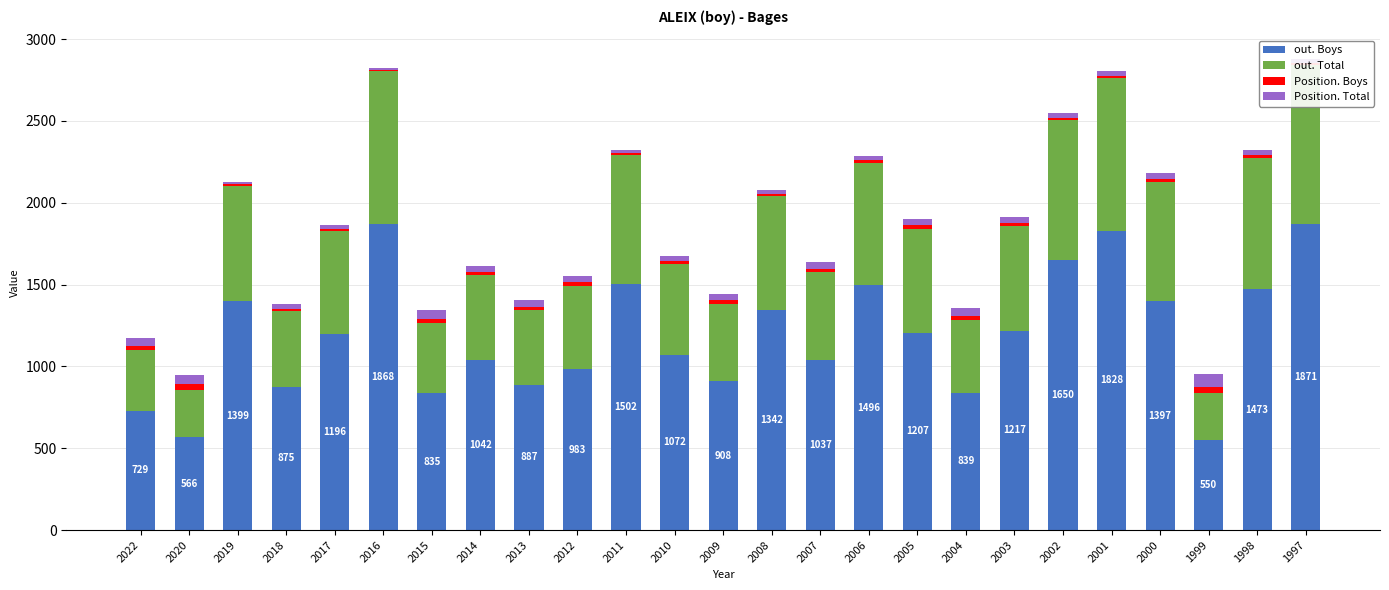

What value does the Position. Total series have at 2000?

35